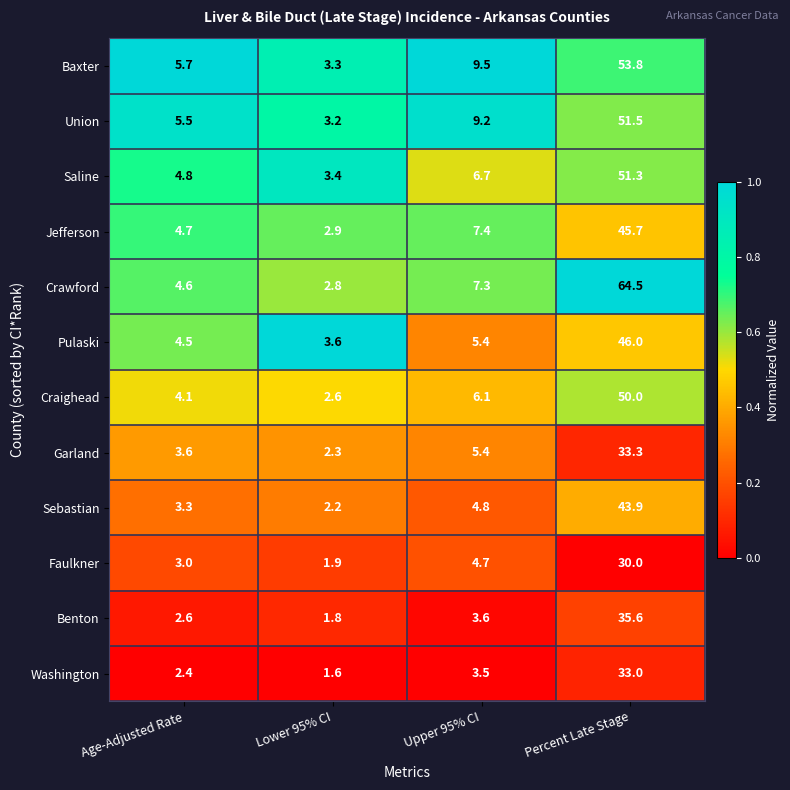

At which category does the chart reach its peak across all series?

Percent Late Stage